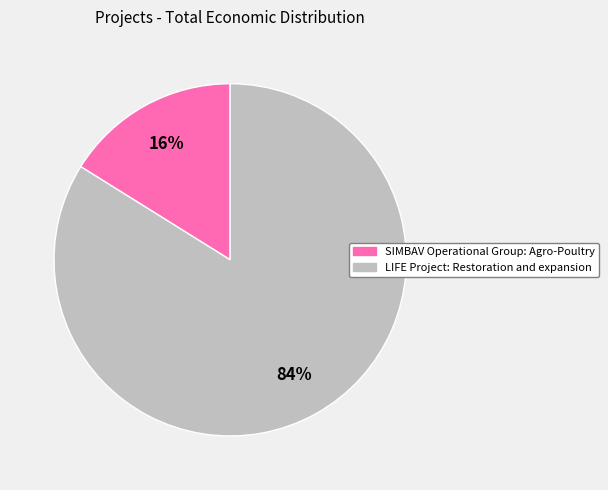

To the nearest percent, what percentage of the pie is LIFE Project: Restoration and expansion?

84%